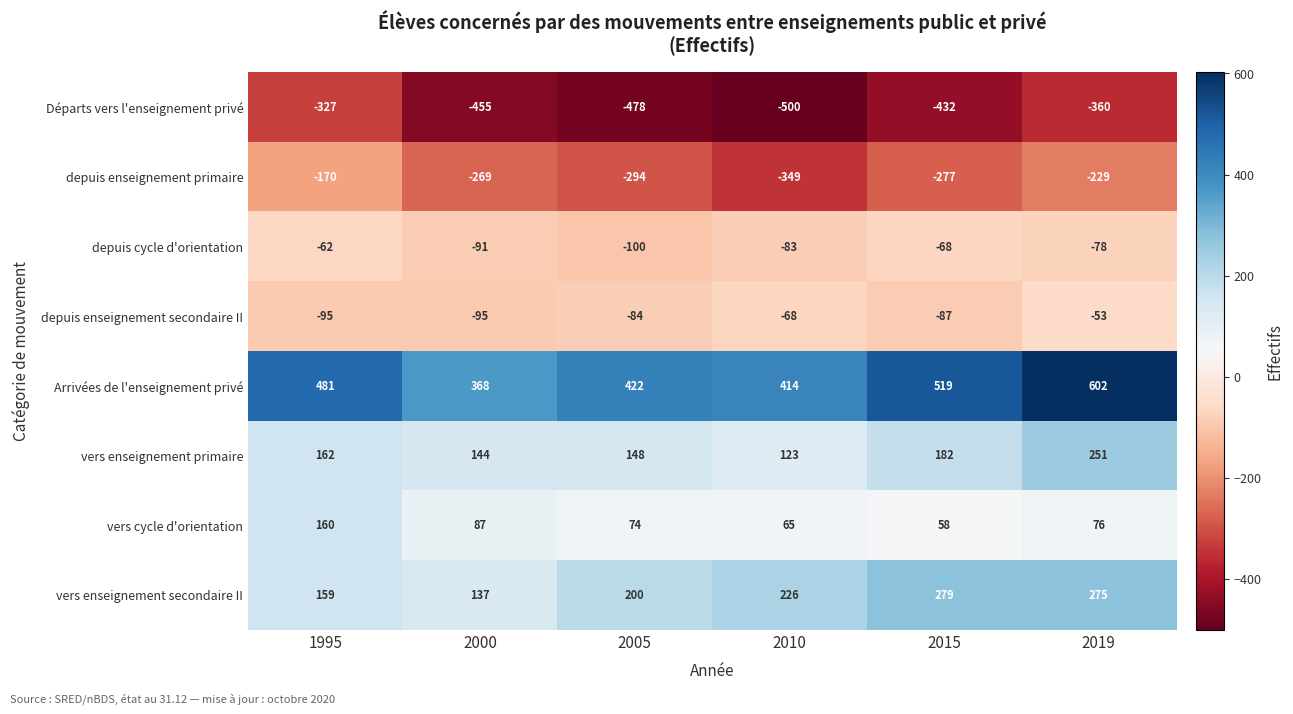

Rank the series by their maximum value, from highest to lowest.

Arrivées de l'enseignement privé, vers enseignement secondaire II, vers enseignement primaire, vers cycle d'orientation, depuis enseignement secondaire II, depuis cycle d'orientation, depuis enseignement primaire, Départs vers l'enseignement privé